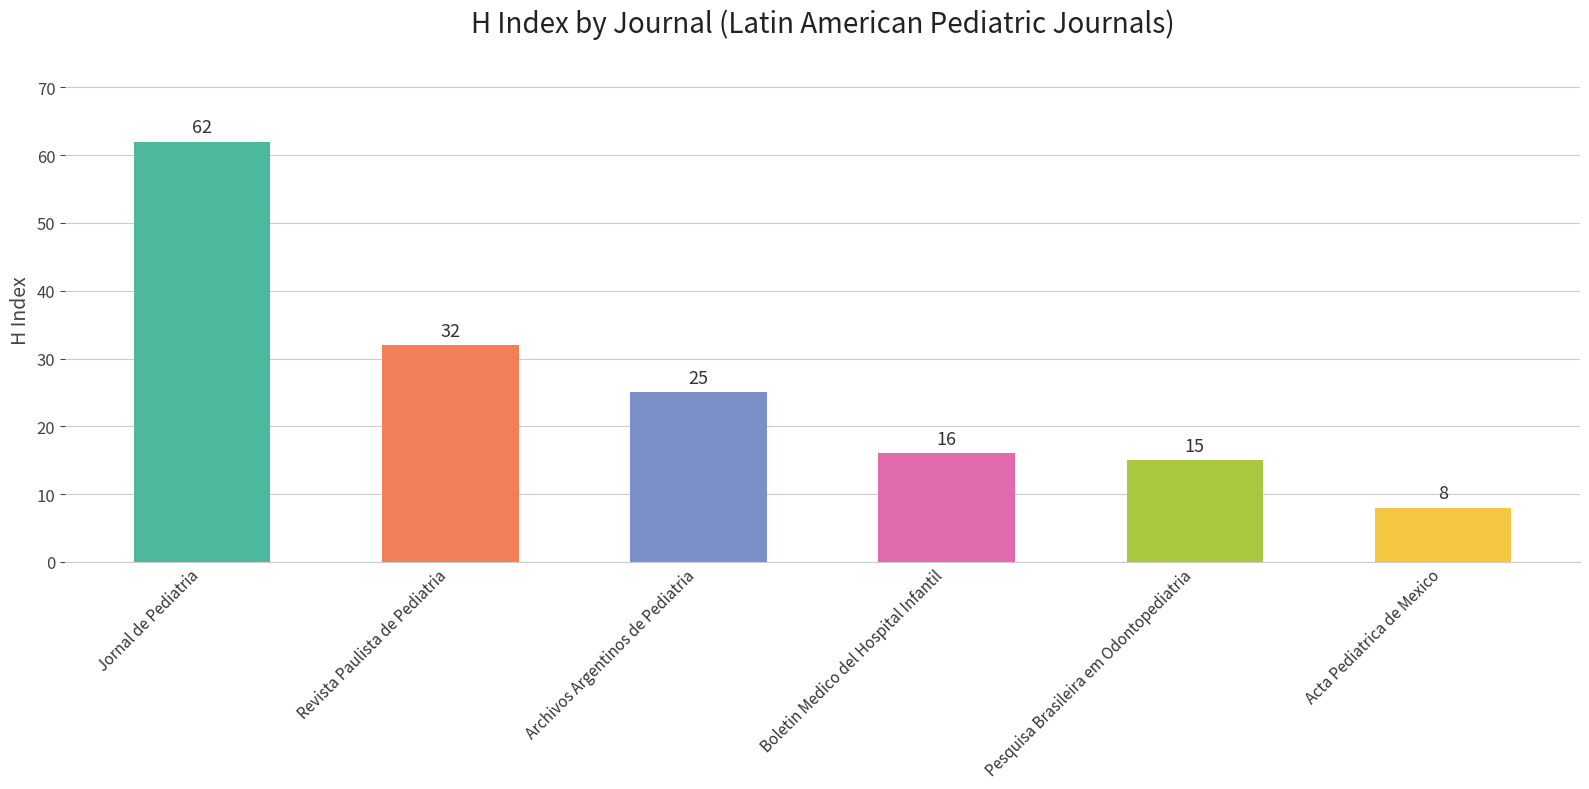

Between Pesquisa Brasileira em Odontopediatria and Boletin Medico del Hospital Infantil, which is larger?

Boletin Medico del Hospital Infantil